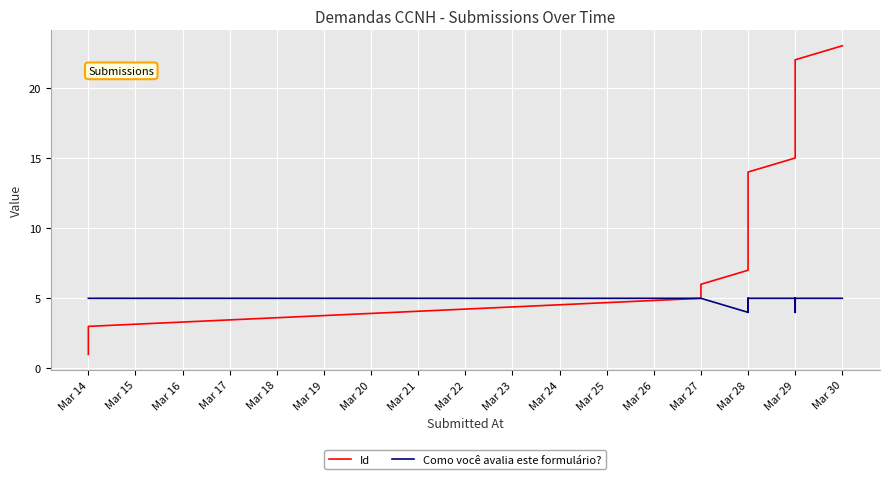

Reading left to right, what are all the values shown in this chart?

Id: 1	2	3	5	6	7	8	9	11	12	13	14	15	16	17	18	19	20	21	22	23
Como você avalia este formulário?: 5	5	5	5	5	4	5	5	5	4	5	5	5	4	4	5	5	4	5	5	5